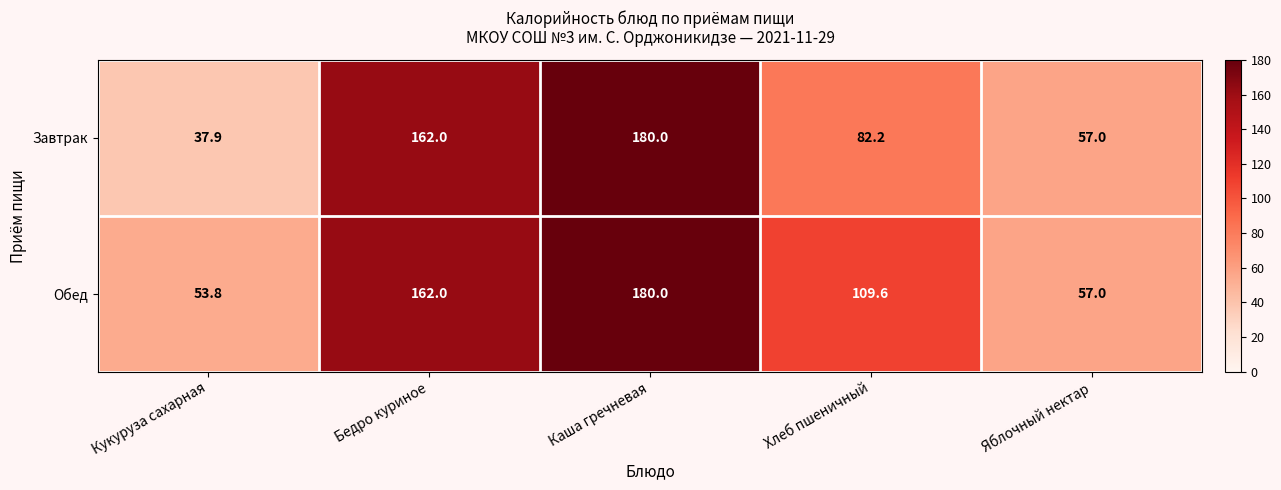

At which label is Завтрак closest to 108?

Хлеб пшеничный